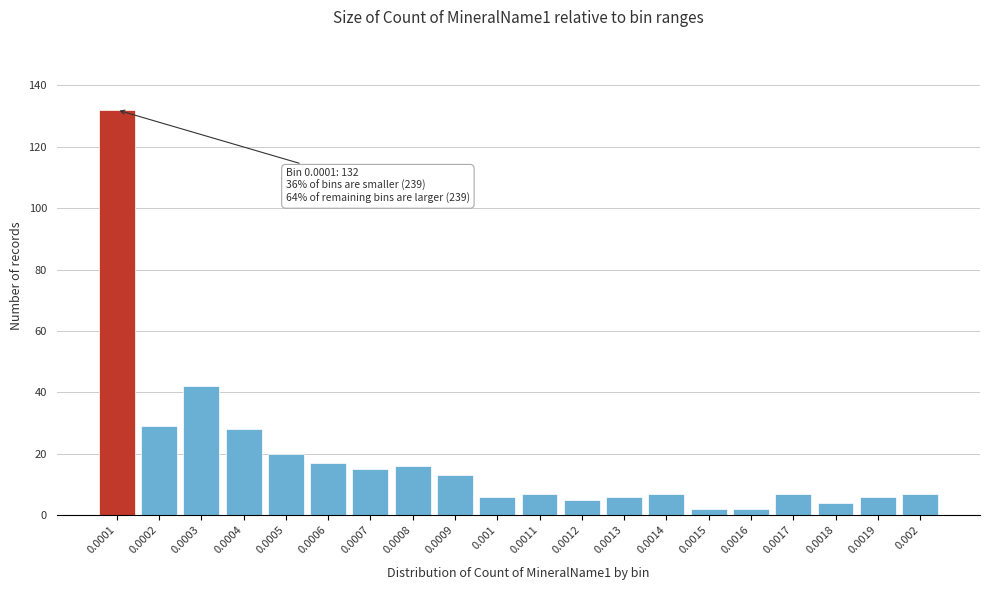

Reading right to left, list all the values displayed in this chart.

0.002=7	0.0019=6	0.0018=4	0.0017=7	0.0016=2	0.0015=2	0.0014=7	0.0013=6	0.0012=5	0.0011=7	0.001=6	0.0009=13	0.0008=16	0.0007=15	0.0006=17	0.0005=20	0.0004=28	0.0003=42	0.0002=29	0.0001=132